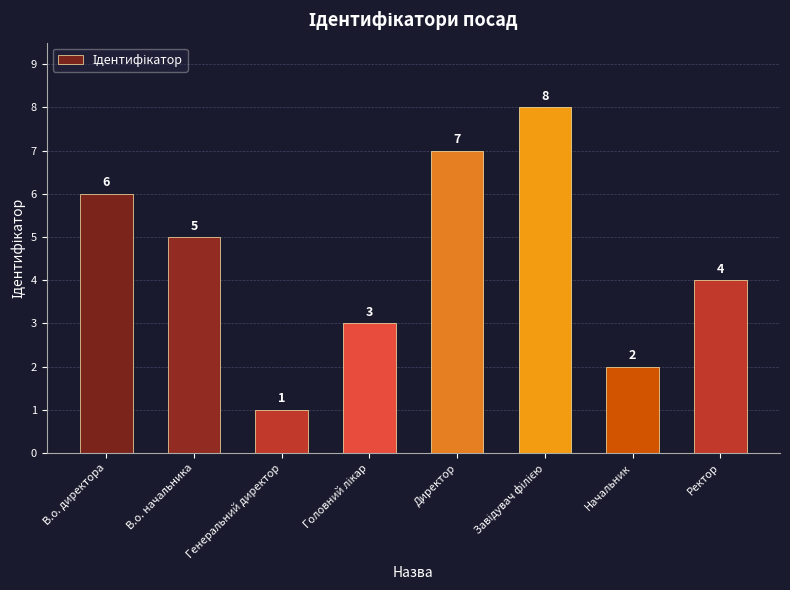

Reading left to right, list all the values displayed in this chart.

6	5	1	3	7	8	2	4